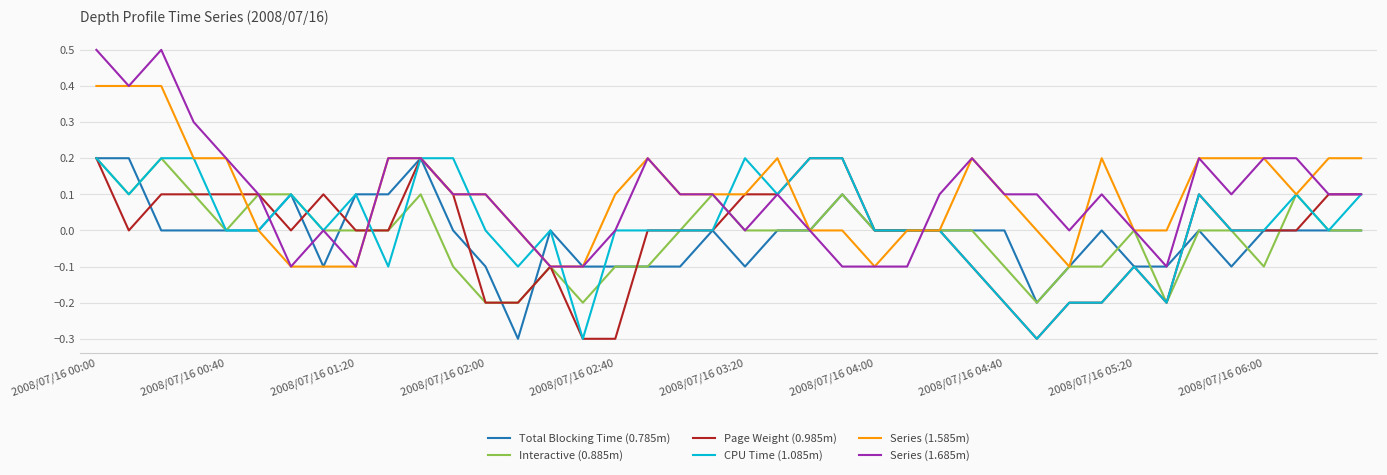

How many CPU Time (1.085m) values are between 0 and 1?

30